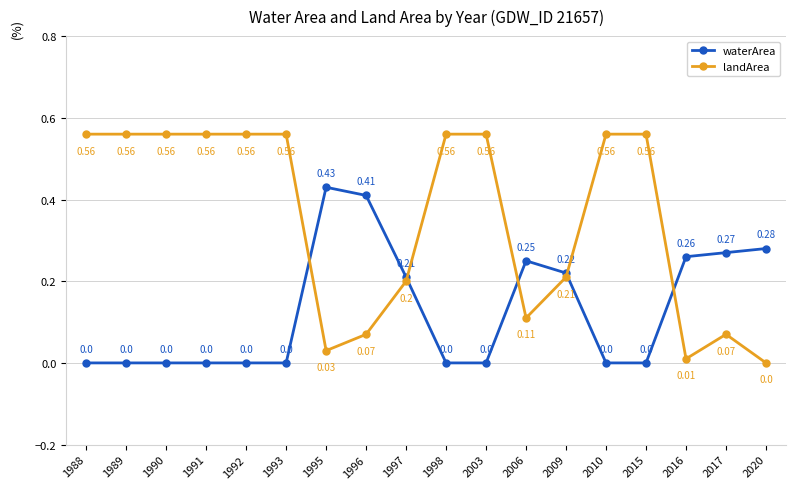

How many data points in landArea are above 0?

17